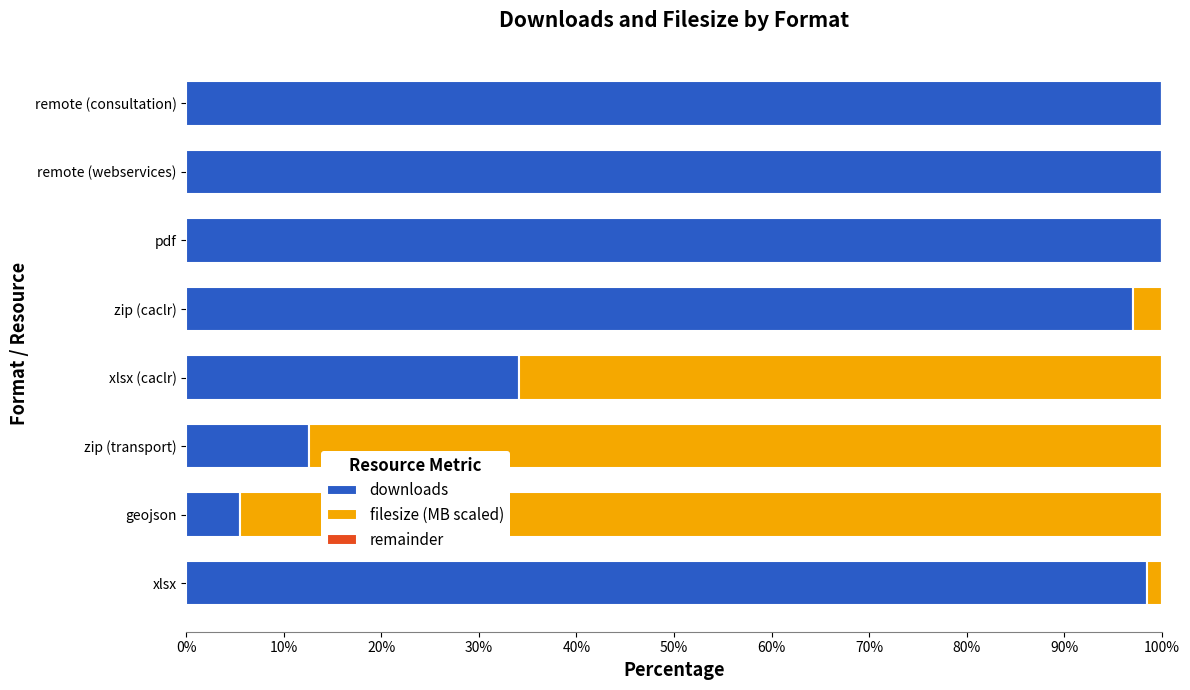

The value of downloads at pdf is 57.1. True or false?

False